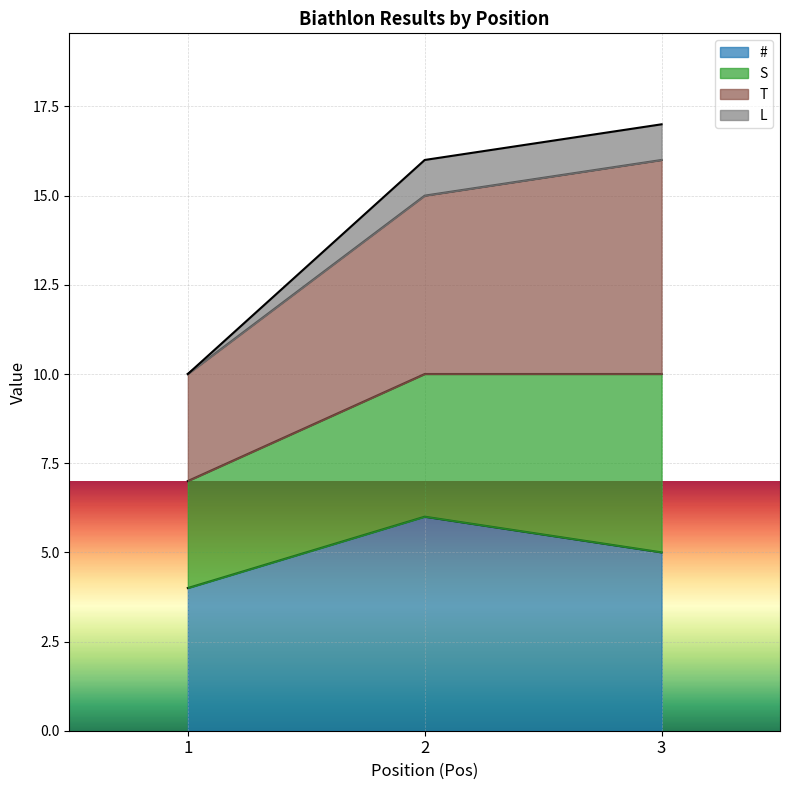

Rank the categories by # value from highest to lowest.

2, 3, 1